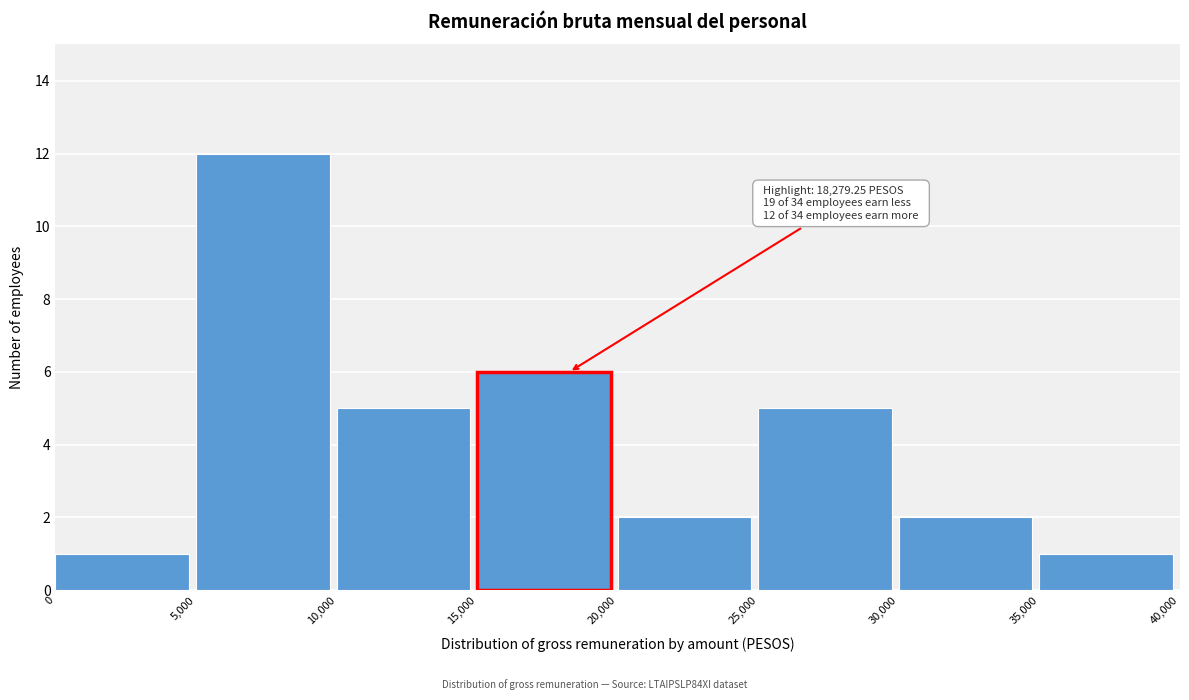

Which range on the x-axis has the tallest bar?

5,000 to 10,000